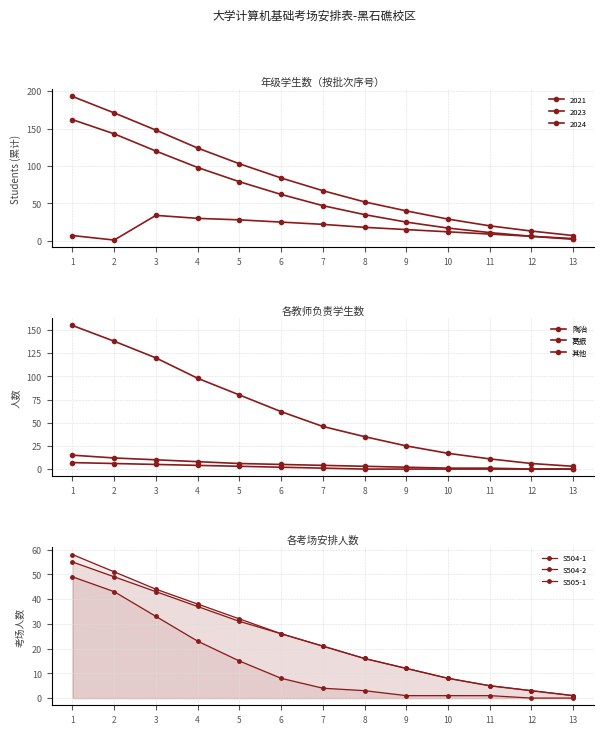

Which label corresponds to the largest value in the chart?

1